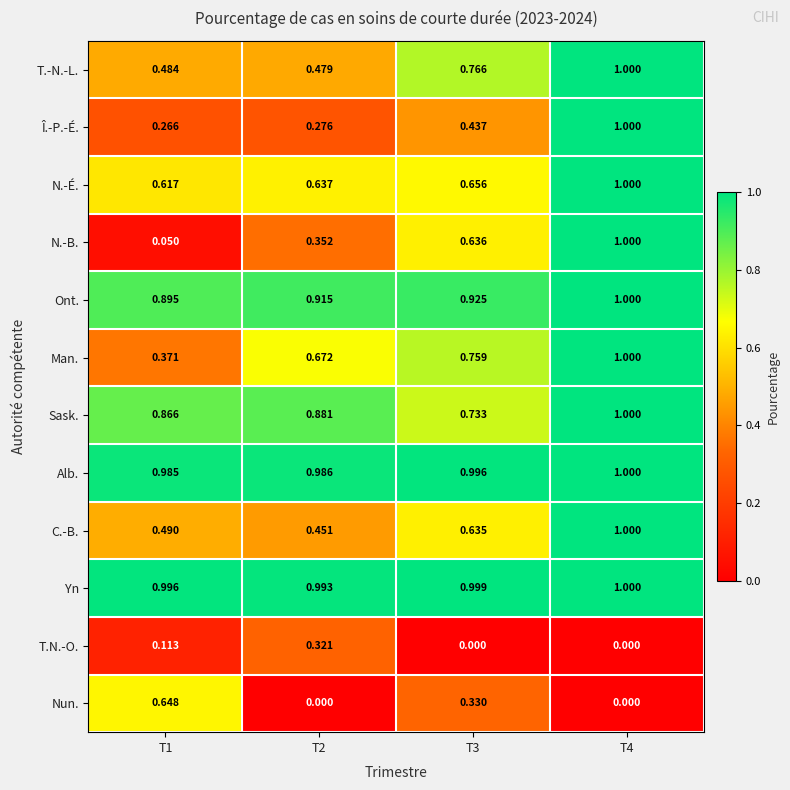

Which series has the largest total across all categories?

Yn